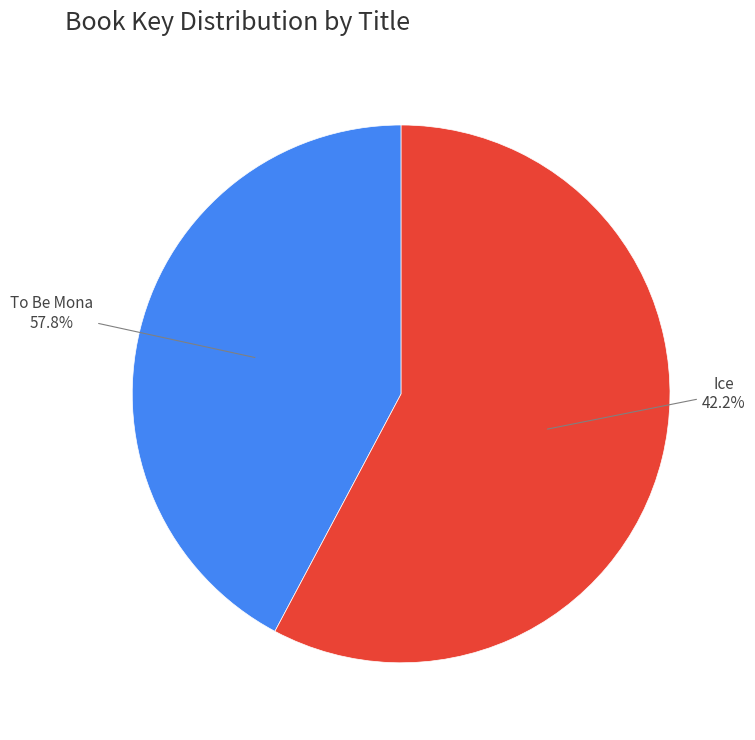

To the nearest percent, what is the difference between the Ice (9781416996897) and To Be Mona (9781416900542) slice percentages?

16%